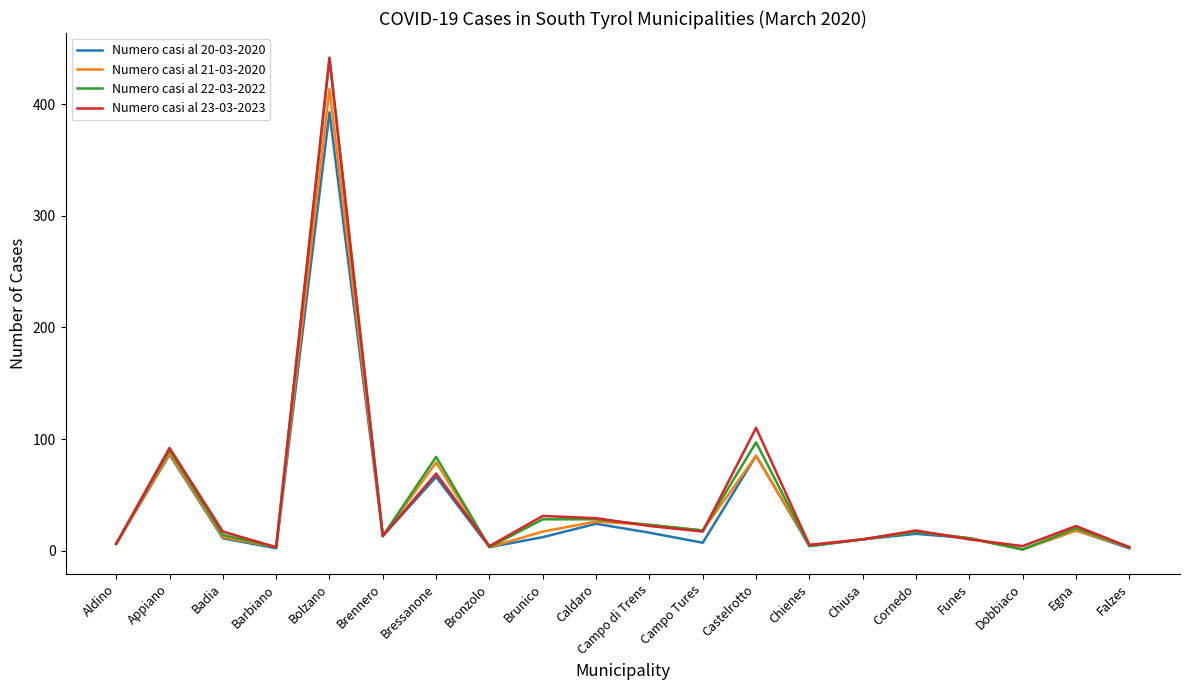

The Numero casi al 21-03-2020 series shows 18 at Egna. True or false?

True